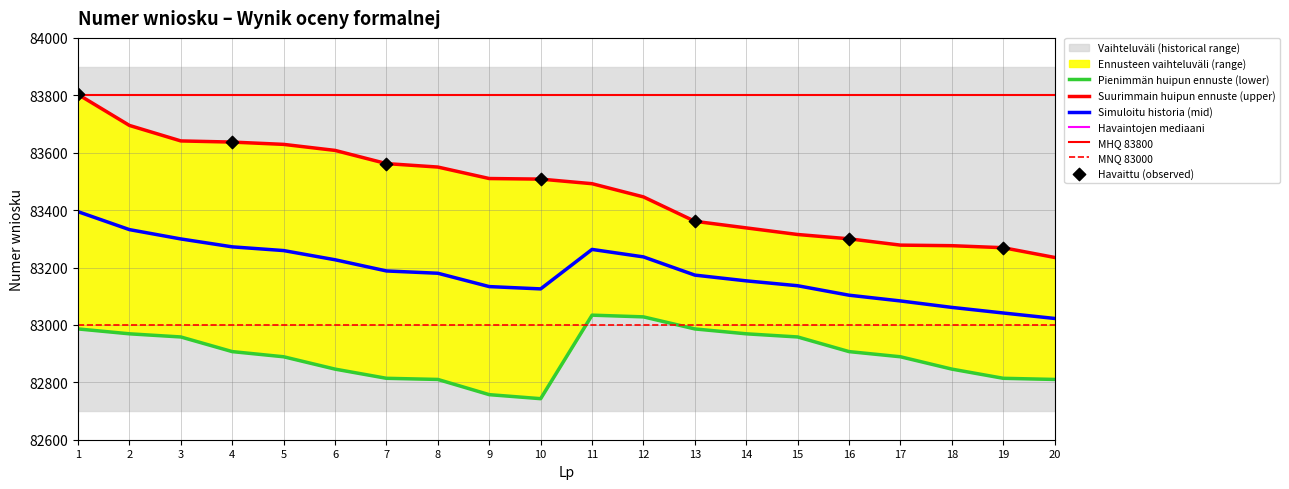

Which series reaches the maximum Y coordinate?

Numer wniosku (upper)